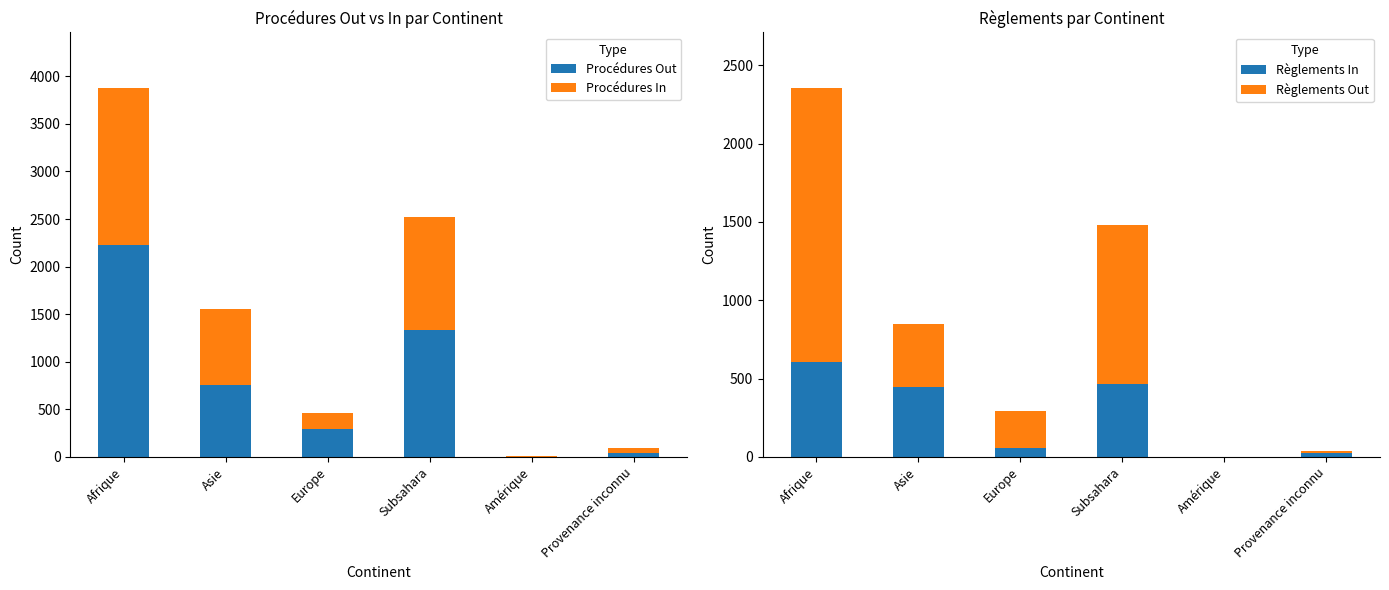

Are the bars grouped side by side (vs. stacked)?

Yes